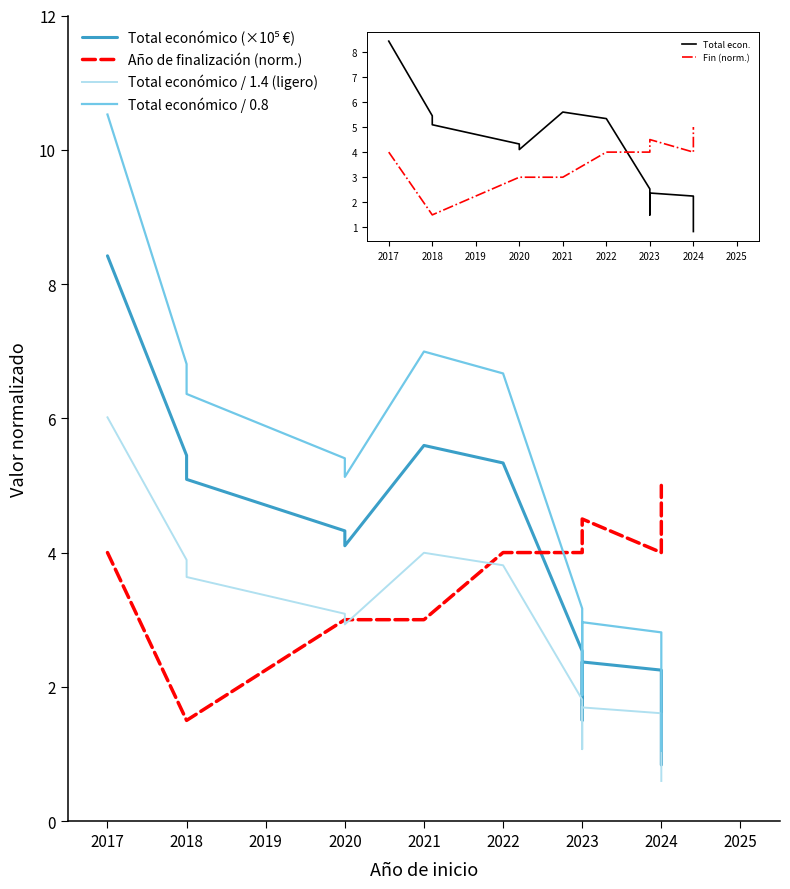

In Total económico (×10⁵ €), how many points are lower than both neighbors (excluding endpoints)?

2